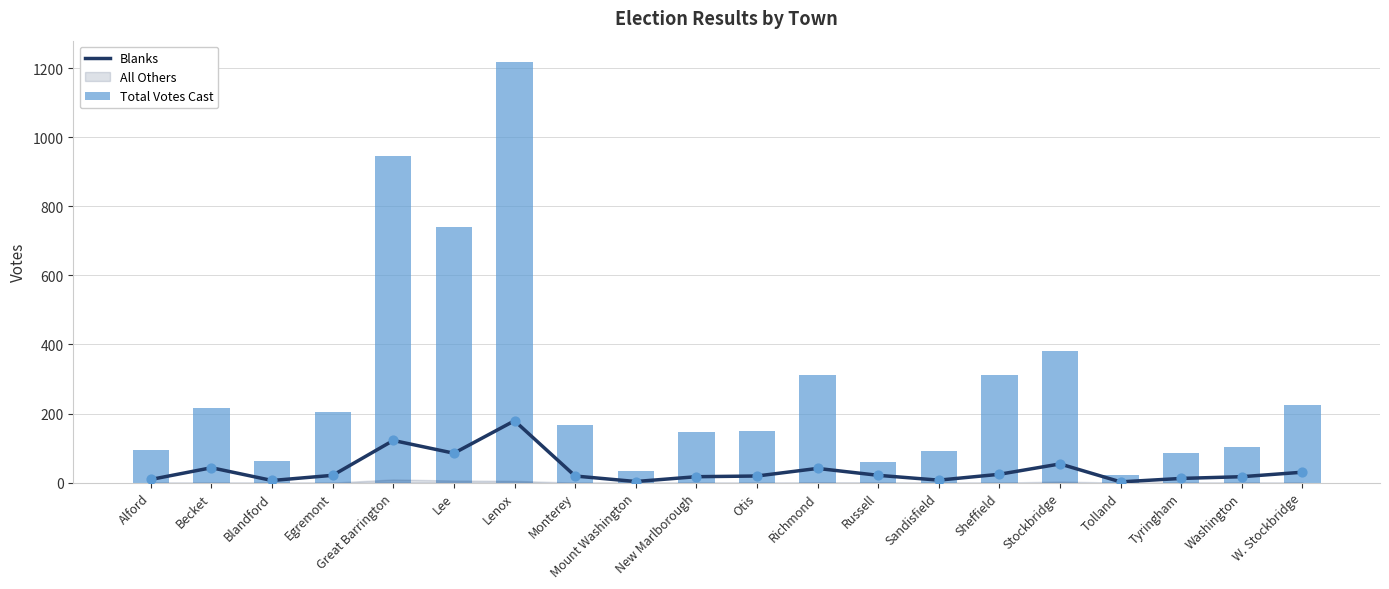

Which series contains the highest Y value?

Total Votes Cast